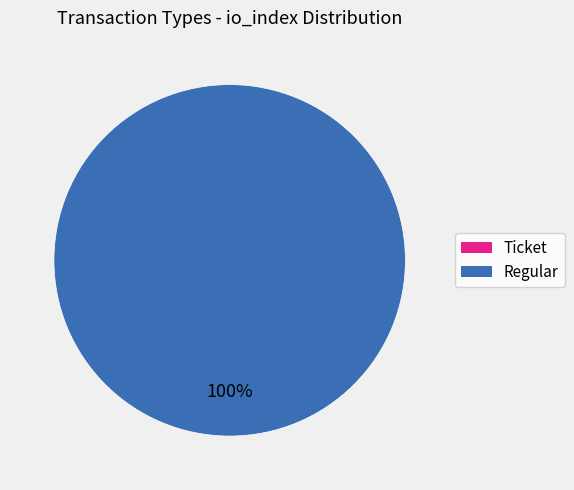

What is the largest slice in the pie chart?

Regular